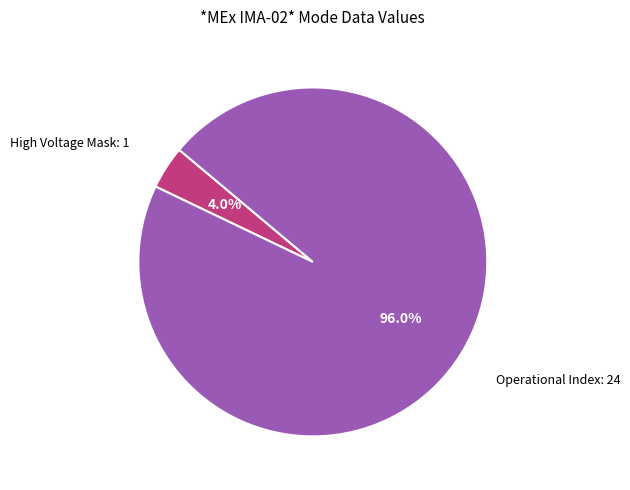

Is there any slice that represents more than half of the pie?

Yes